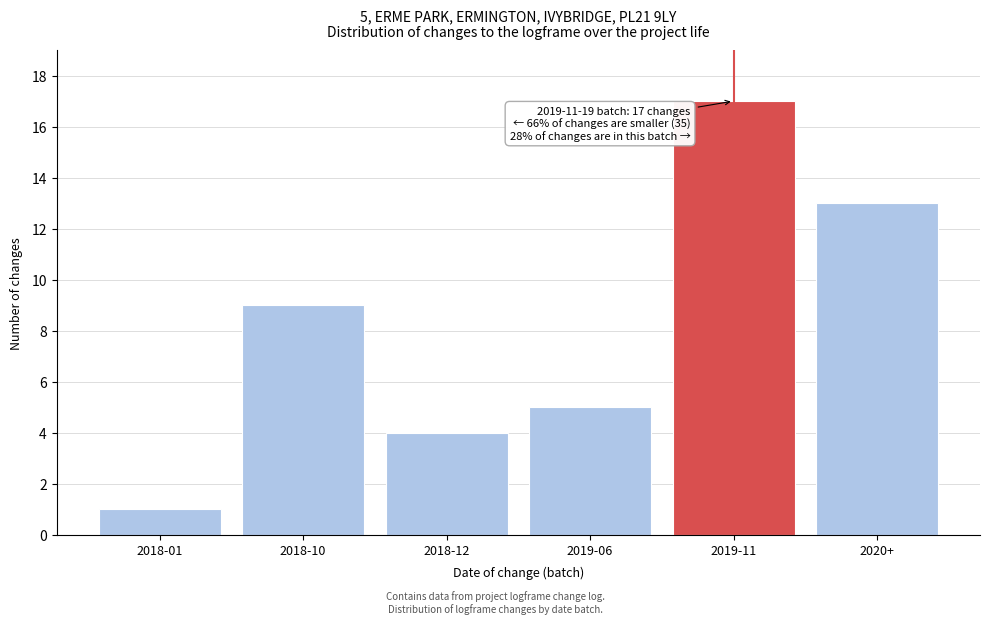

Reading right to left, transcribe all the data shown in this chart.

2020+=13	2019-11=17	2019-06=5	2018-12=4	2018-10=9	2018-01=1